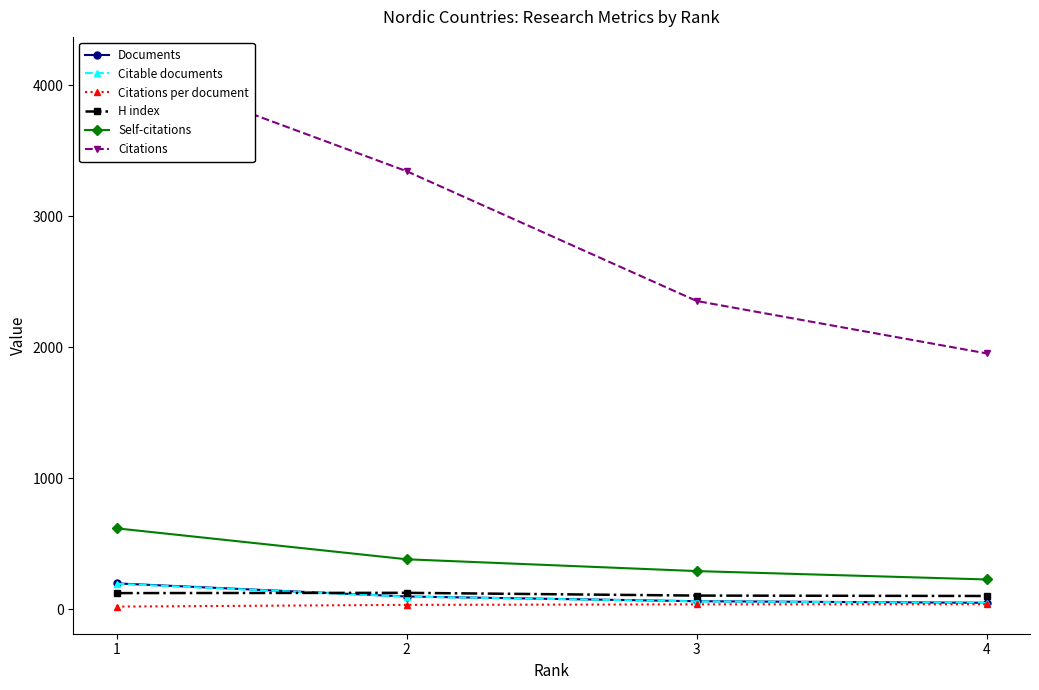

What is the lowest value of the Self-citations series?

228.0